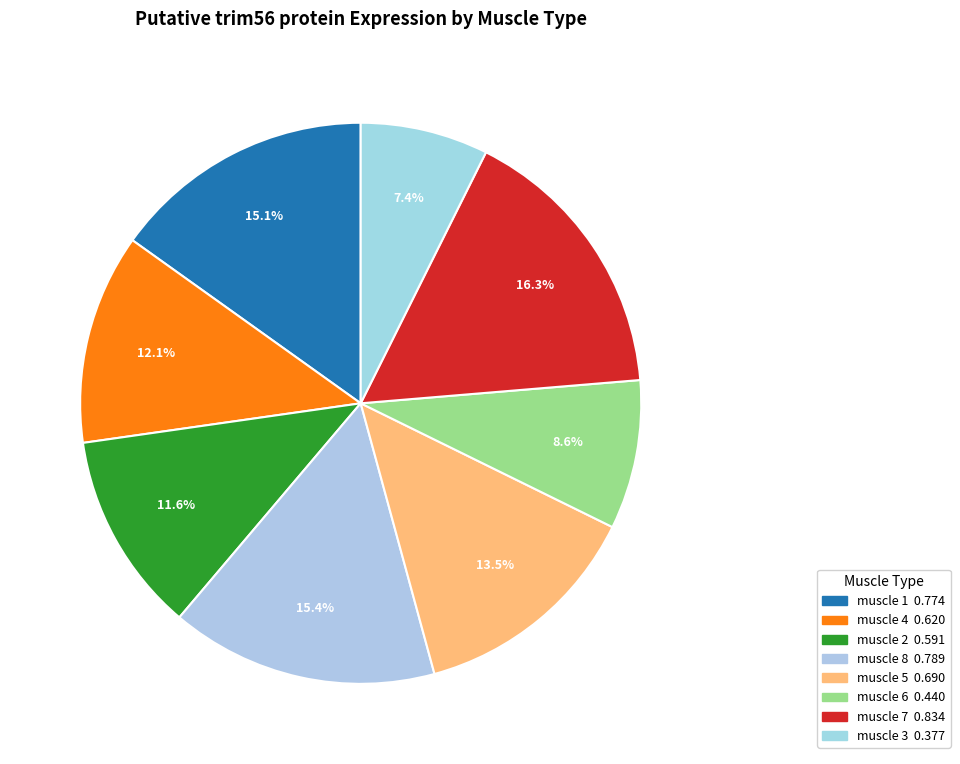

To the nearest percent, what portion does muscle 7 represent?

16%